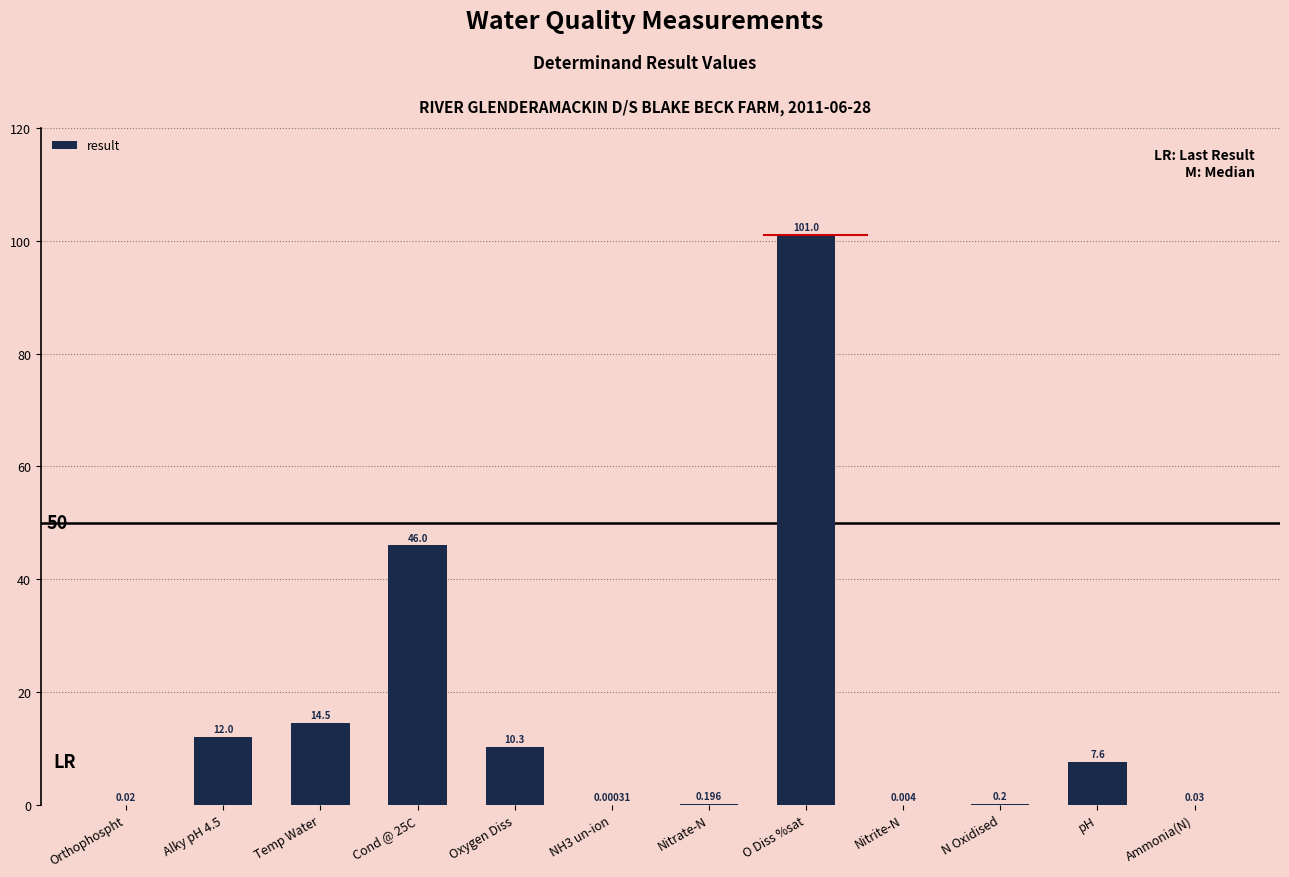

What is the change in value from Temp Water to N Oxidised?

-14.3